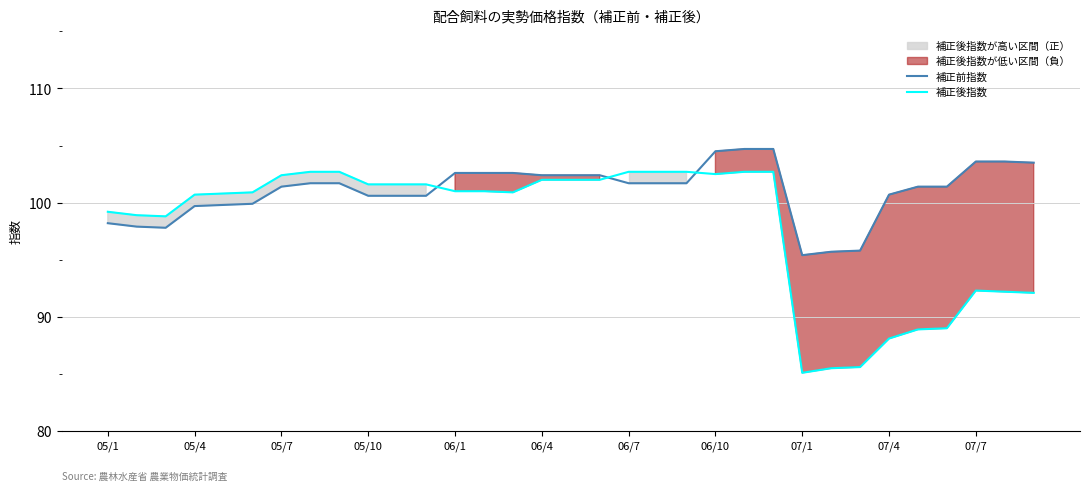

What is the value of the 補正前指数 point at the 6th from the left?

99.9